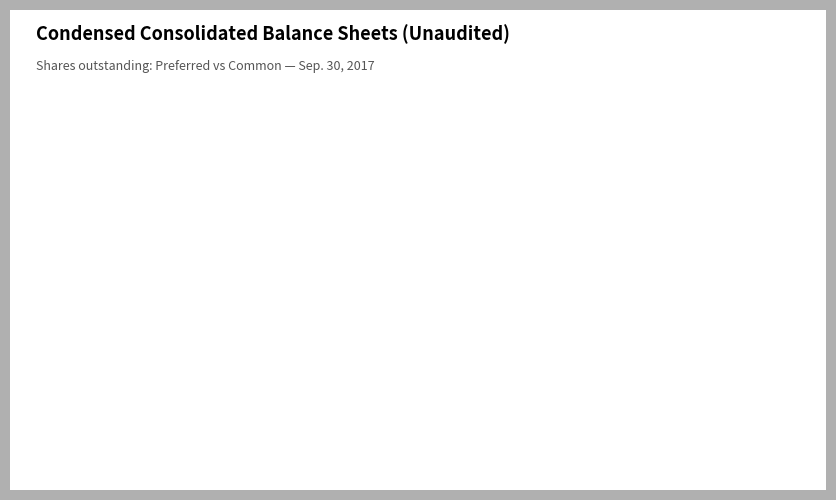

Is there any slice that represents more than half of the pie?

Yes